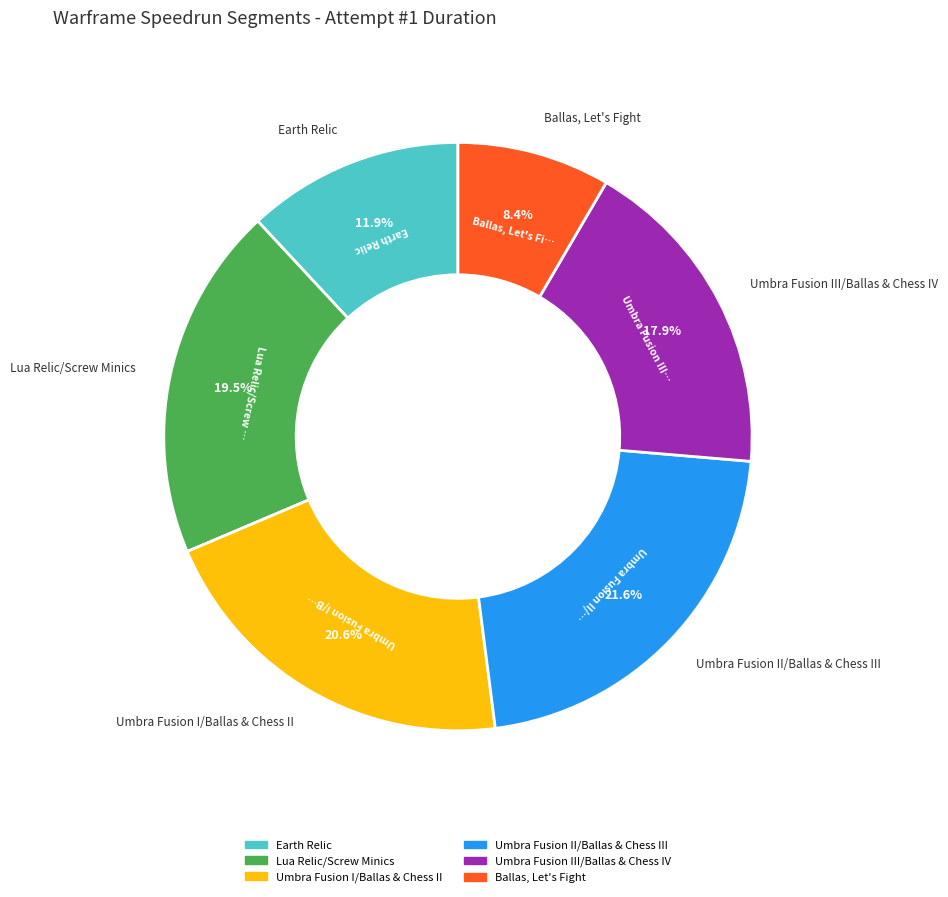

Does any single category account for the majority?

No